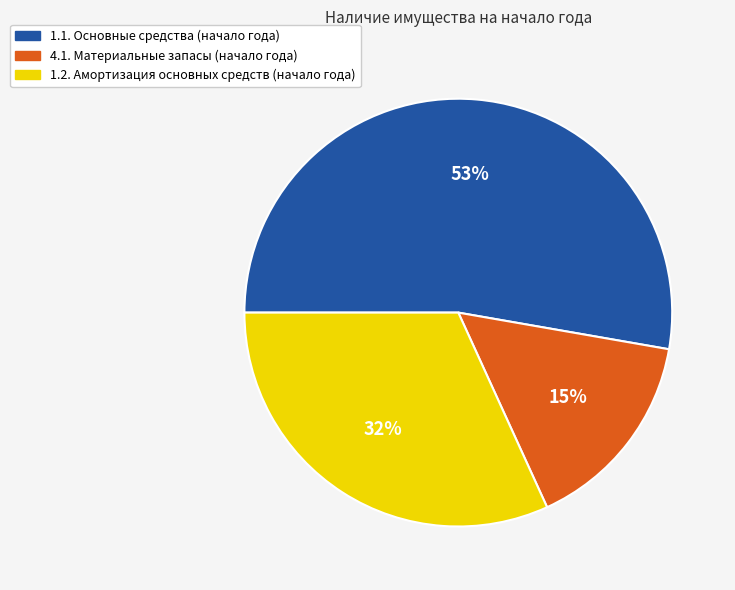

Combined, do 1.1. Основные средства (начало года) and 4.1. Материальные запасы (начало года) account for over 50%?

Yes